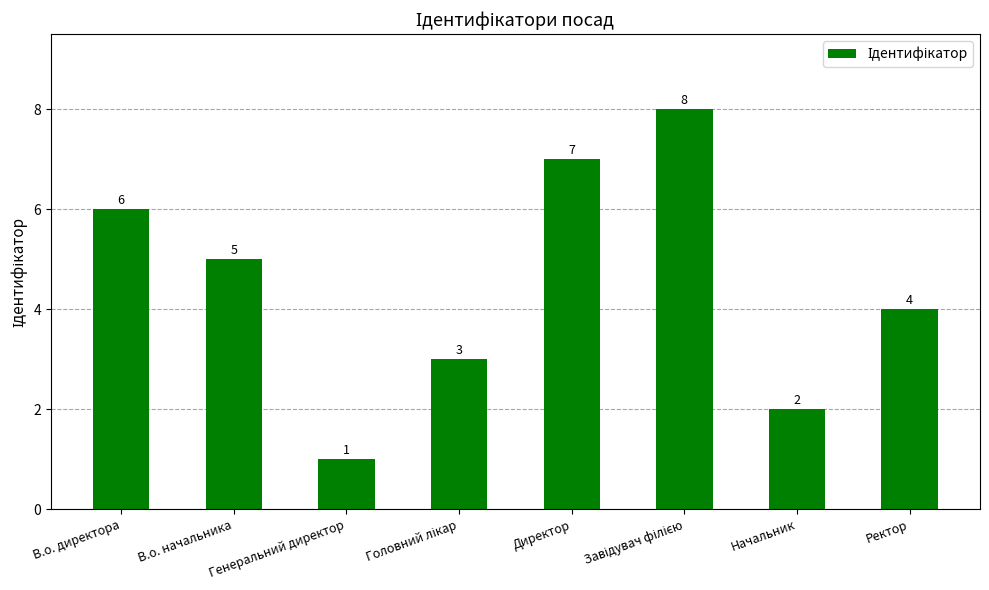

Approximately how many times larger is the value at В.о. начальника compared to Директор?

0.7